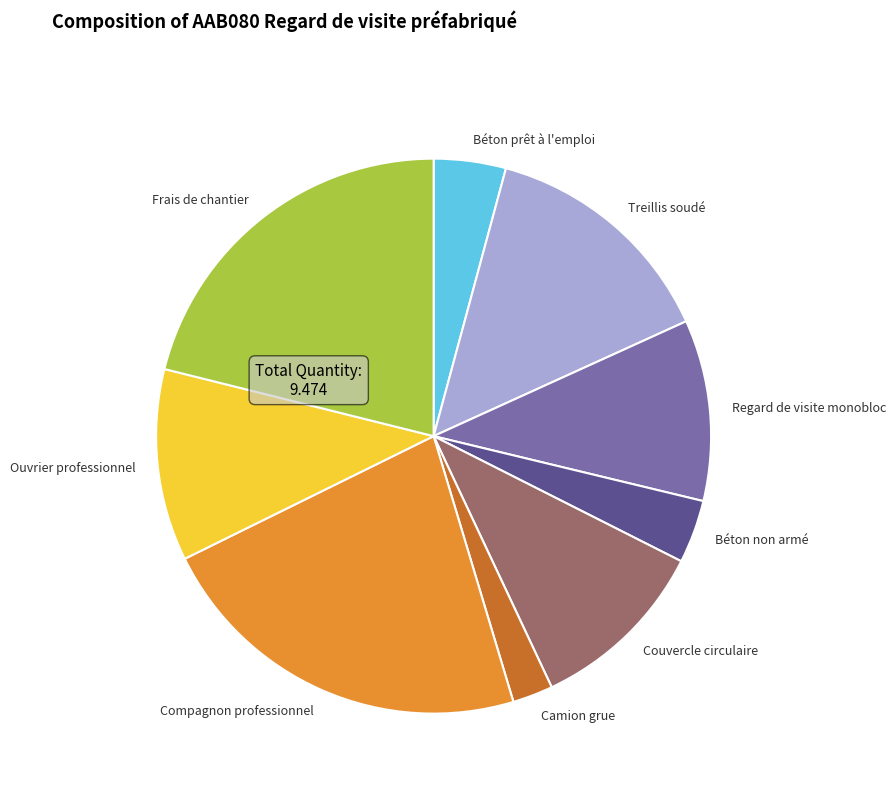

Combined, do Béton non armé and Frais de chantier account for over 50%?

No